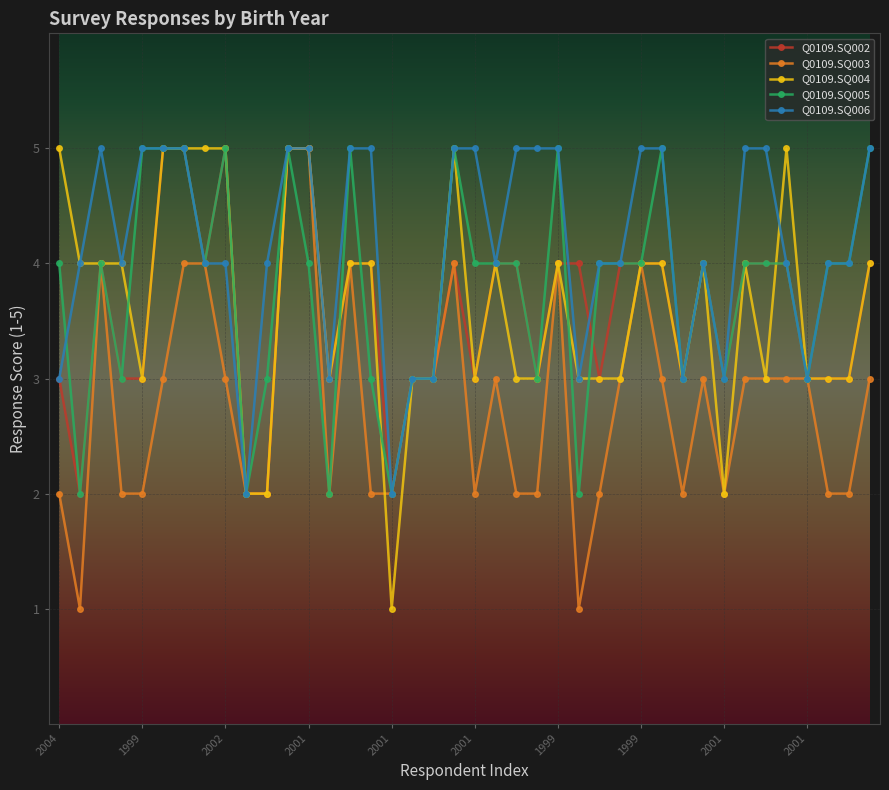

What is the value of the Q0109.SQ006 point at the 18th from the left?

3